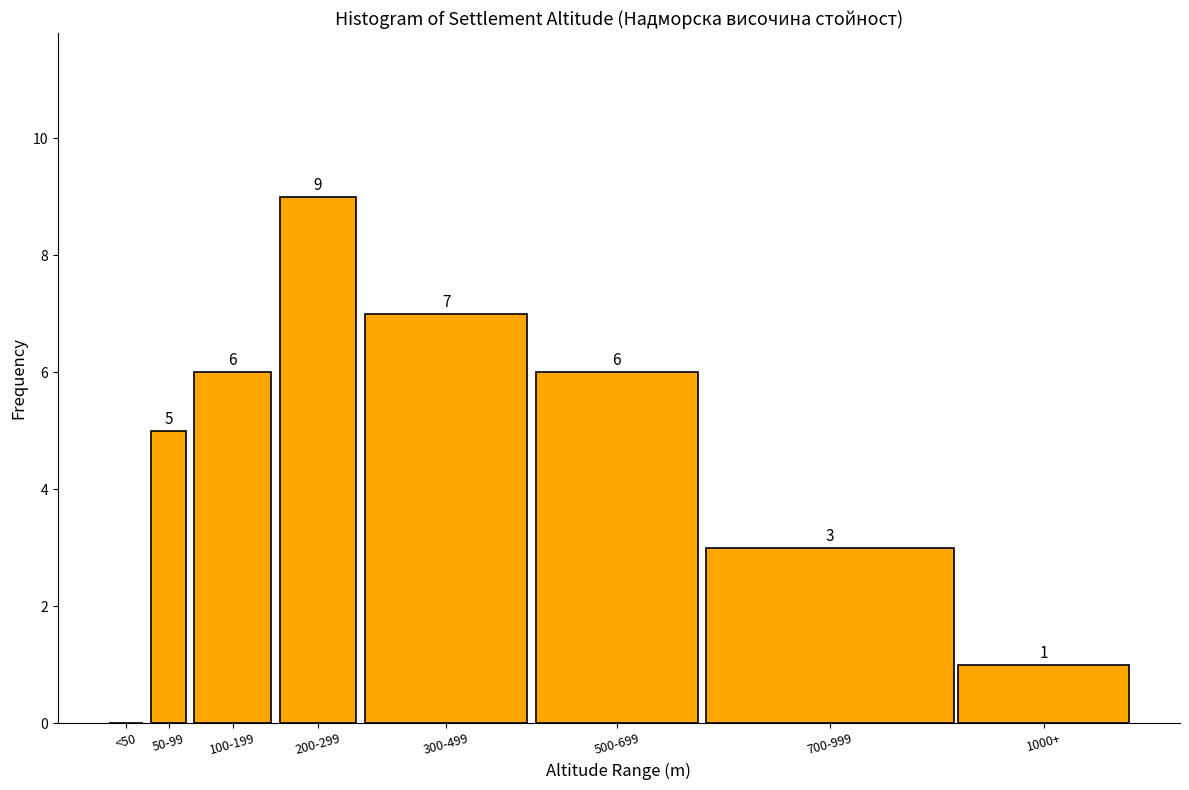

Reading left to right, what are all the values shown in this chart?

<50=0	50-99=5	100-199=6	200-299=9	300-499=7	500-699=6	700-999=3	1000+=1